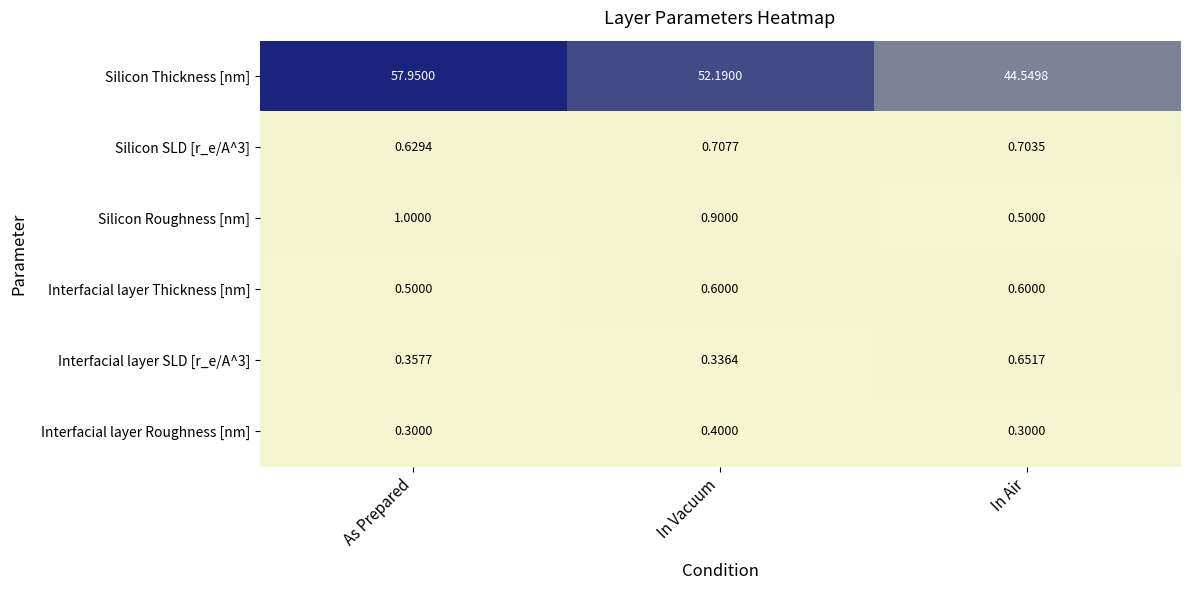

Is the value of Silicon SLD [r_e/A^3] at As Prepared greater than the value of Silicon Roughness [nm] at As Prepared?

No